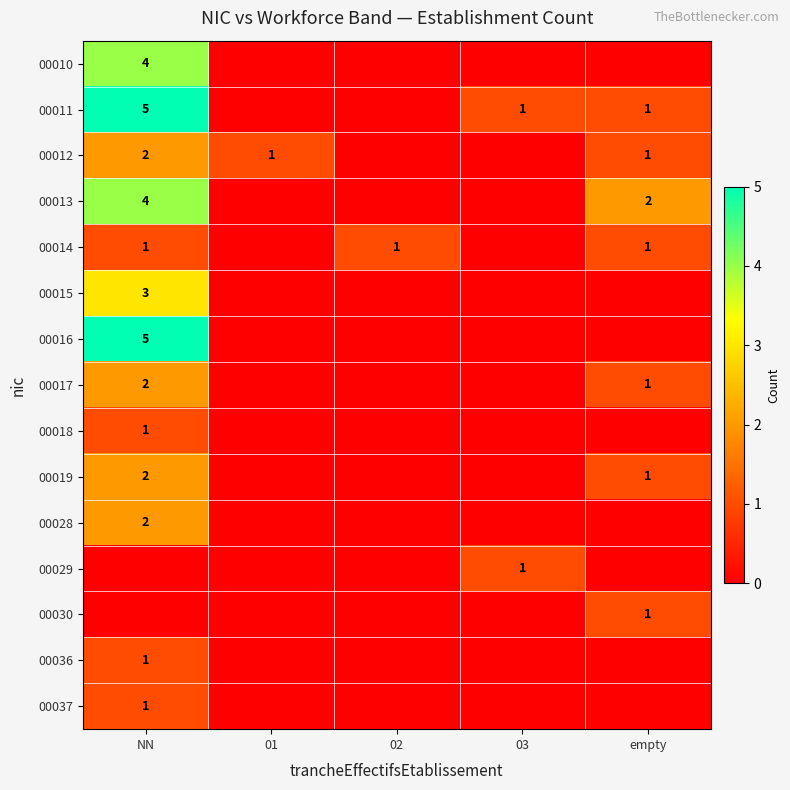

At which category is the sum across all series the highest?

NN